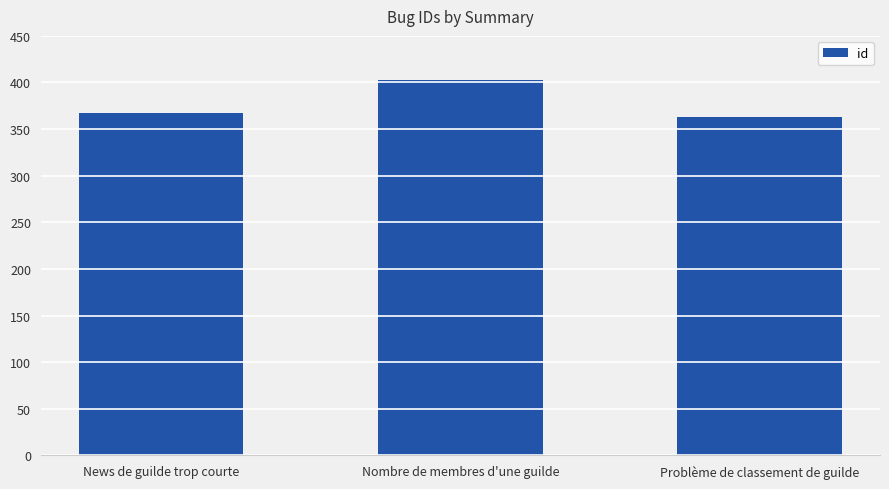

What is the value of the 2nd bar from the left?

403